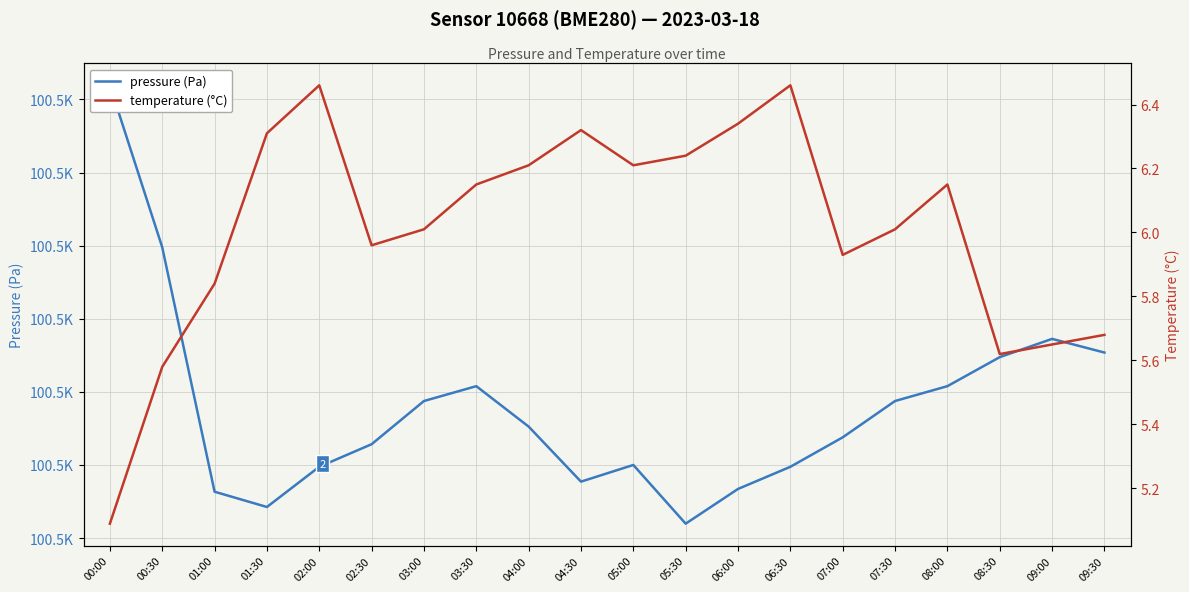

Reading left to right, extract all data points from this chart.

pressure (Pa): 100511.9	100489.8	100456.3	100454.2	100459.8	100462.8	100468.8	100470.8	100465.2	100457.7	100460.0	100452.0	100456.7	100459.8	100463.8	100468.8	100470.8	100474.8	100477.2	100475.4
temperature (°C): 5.1	5.6	5.8	6.3	6.5	6.0	6.0	6.2	6.2	6.3	6.2	6.2	6.3	6.5	5.9	6.0	6.2	5.6	5.7	5.7